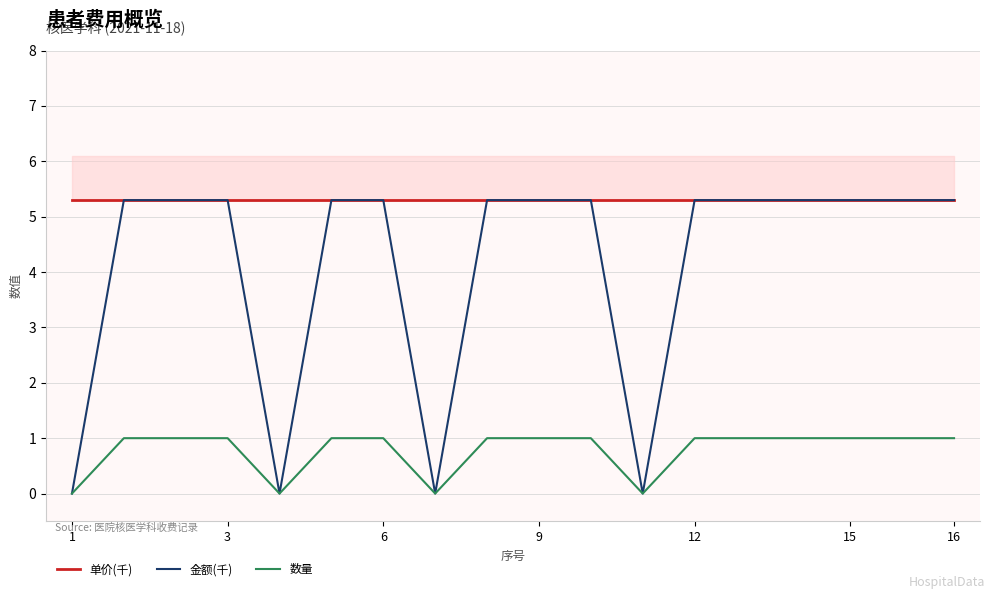

Which series changed the most between 9 and 13?

单价(千)